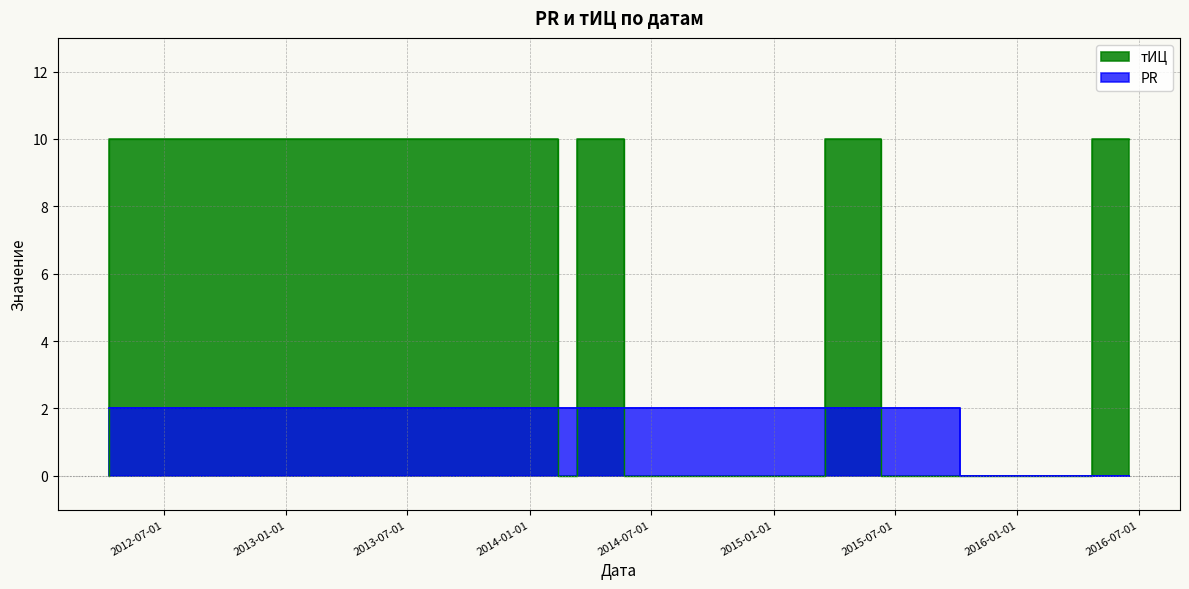

Count the PR values in the range 2 to 3.

7